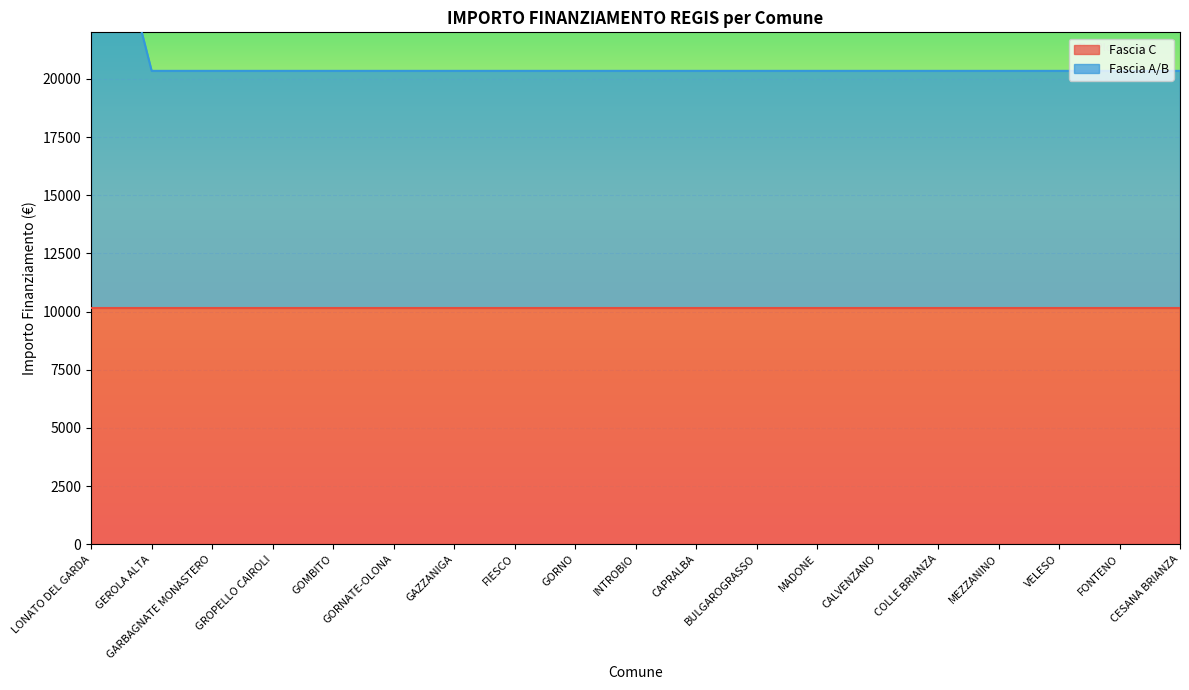

List the labels in order of value, smallest first.

GEROLA ALTA, GARBAGNATE MONASTERO, GROPELLO CAIROLI, GOMBITO, GORNATE-OLONA, GAZZANIGA, FIESCO, GORNO, INTROBIO, CAPRALBA, BULGAROGRASSO, MADONE, CALVENZANO, COLLE BRIANZA, MEZZANINO, VELESO, FONTENO, CESANA BRIANZA, LONATO DEL GARDA